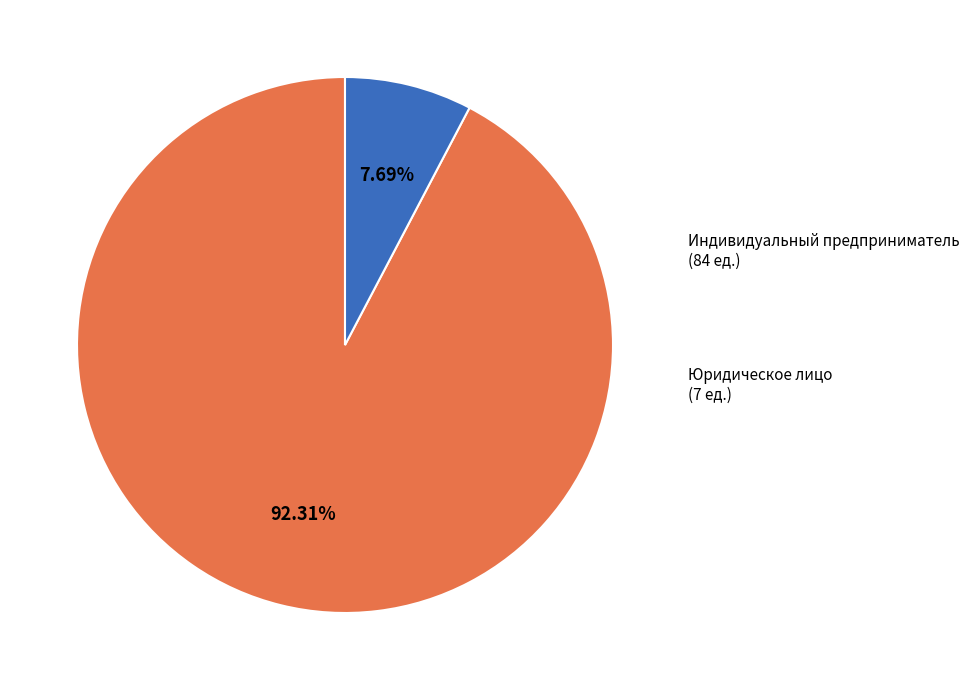

Is there a majority slice in this chart?

Yes